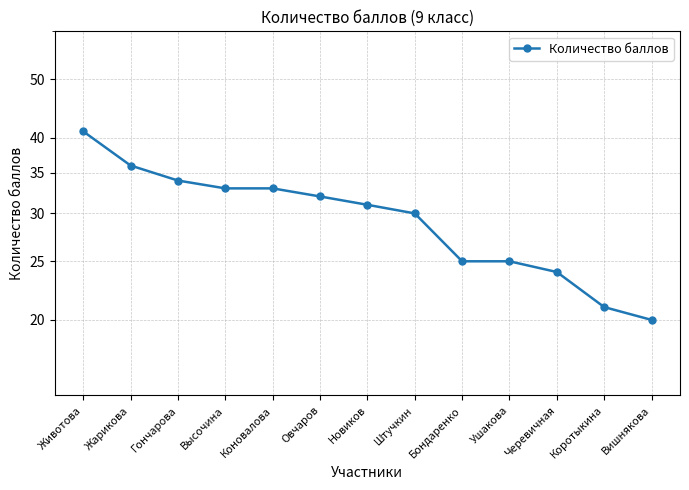

At which category does the chart reach its minimum across all series?

Вишнякова